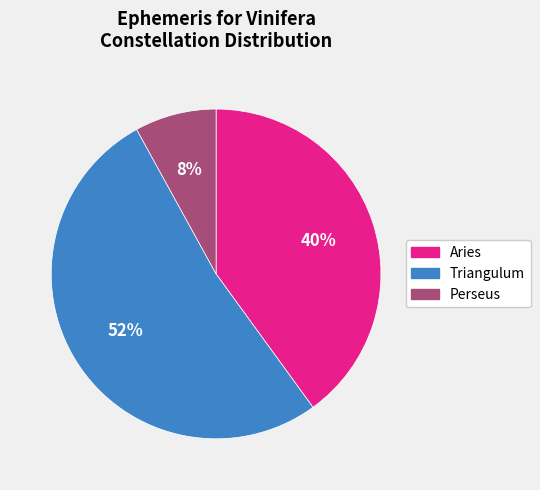

To the nearest percent, what is the combined percentage of Perseus and Aries?

48%